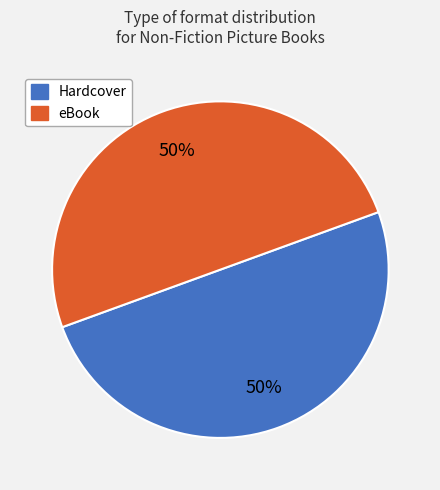

How many slices are in this pie chart?

2